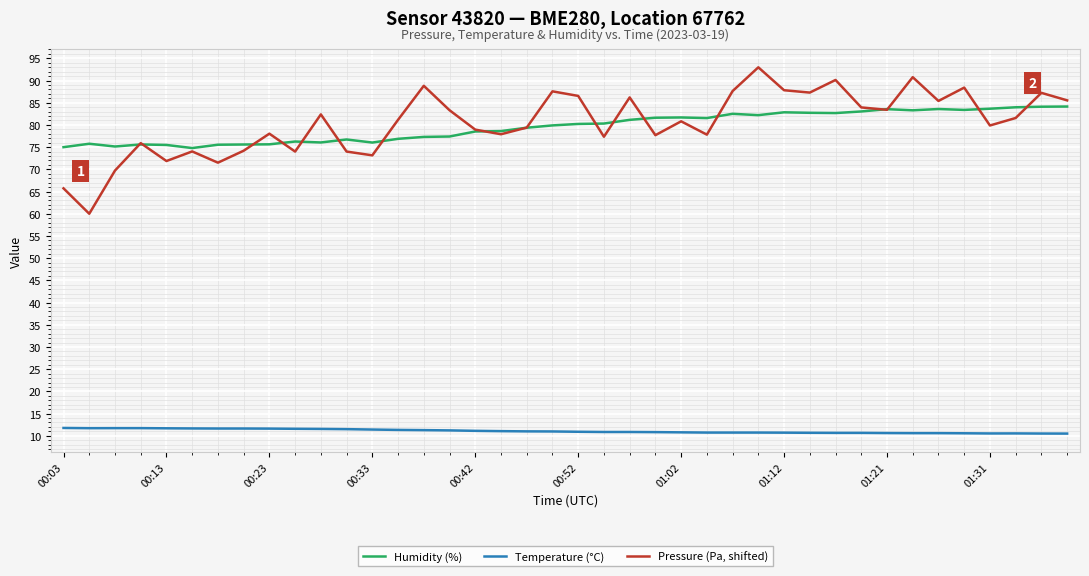

True or false: Humidity (%) and Temperature (°C) cross at least once.

False